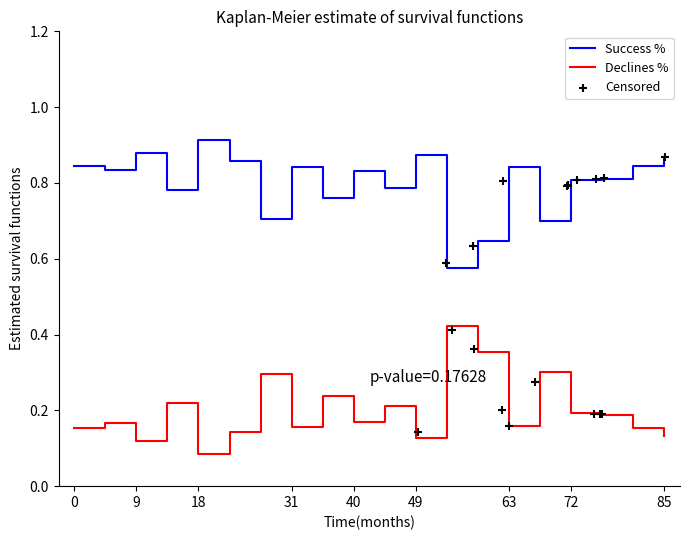

True or false: Success % and Declines % cross at least once.

False